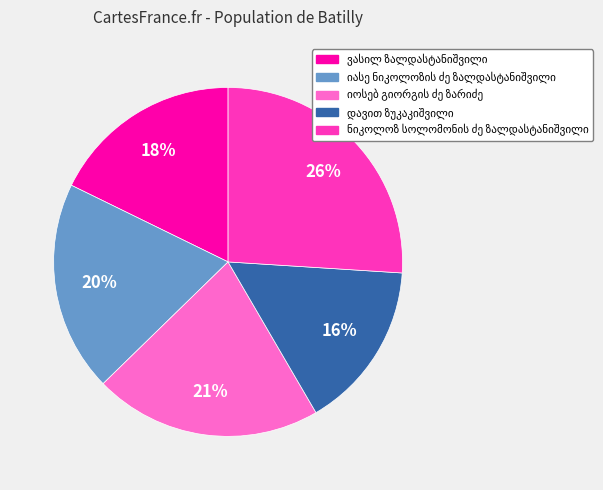

To the nearest percent, what is the average slice percentage?

20%